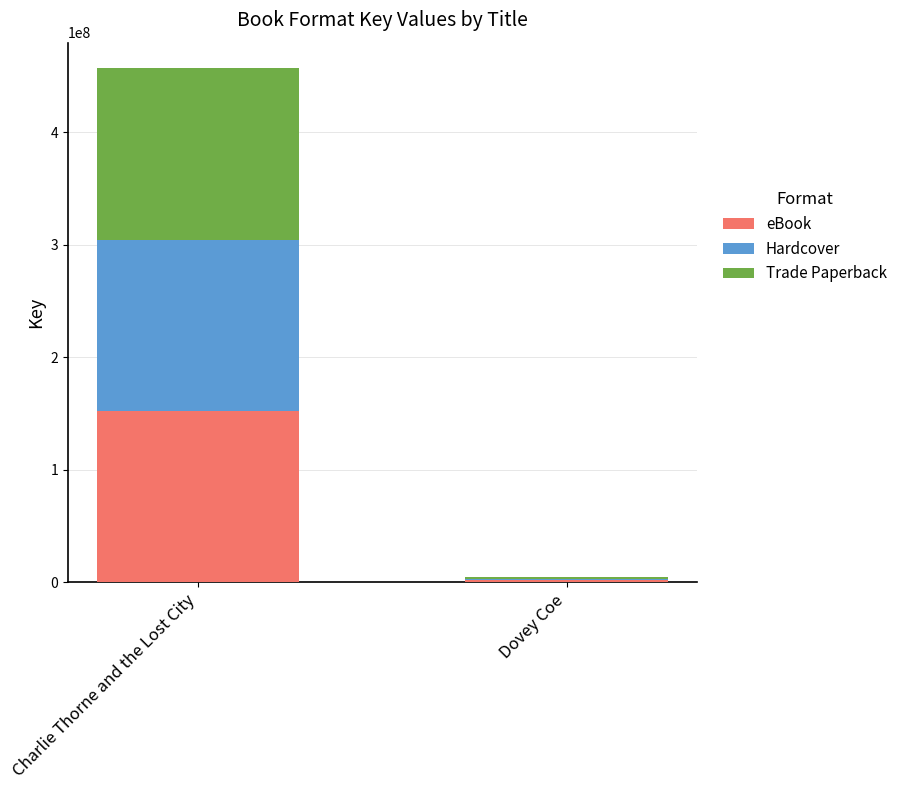

What is the difference between the maximum and minimum values in the eBook series?

150727115